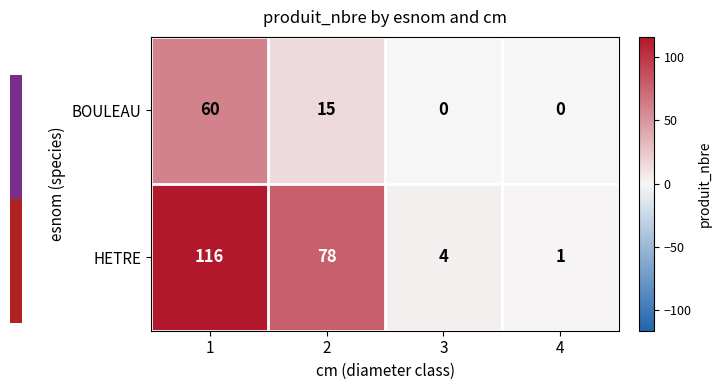

What is the spread (max minus min) of values at 4?

1